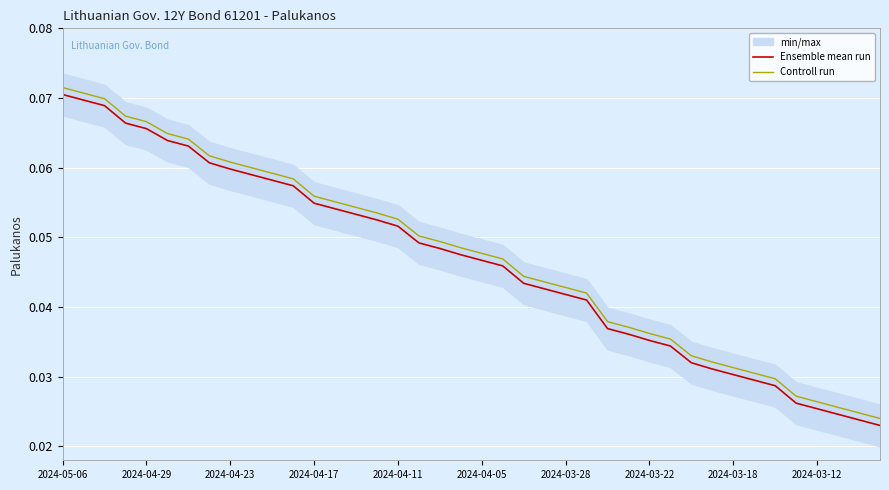

Reading right to left, what are all the values shown in this chart?

Ensemble mean run: 0.0	0.0	0.0	0.0	0.0	0.0	0.0	0.0	0.0	0.0	0.0	0.0	0.0	0.0	0.0	0.0	0.0	0.0	0.0	0.0	0.0	0.0	0.0	0.1	0.1	0.1	0.1	0.1	0.1	0.1	0.1	0.1	0.1	0.1	0.1	0.1	0.1	0.1	0.1	0.1
Controll run: 0.0	0.0	0.0	0.0	0.0	0.0	0.0	0.0	0.0	0.0	0.0	0.0	0.0	0.0	0.0	0.0	0.0	0.0	0.0	0.0	0.0	0.0	0.1	0.1	0.1	0.1	0.1	0.1	0.1	0.1	0.1	0.1	0.1	0.1	0.1	0.1	0.1	0.1	0.1	0.1